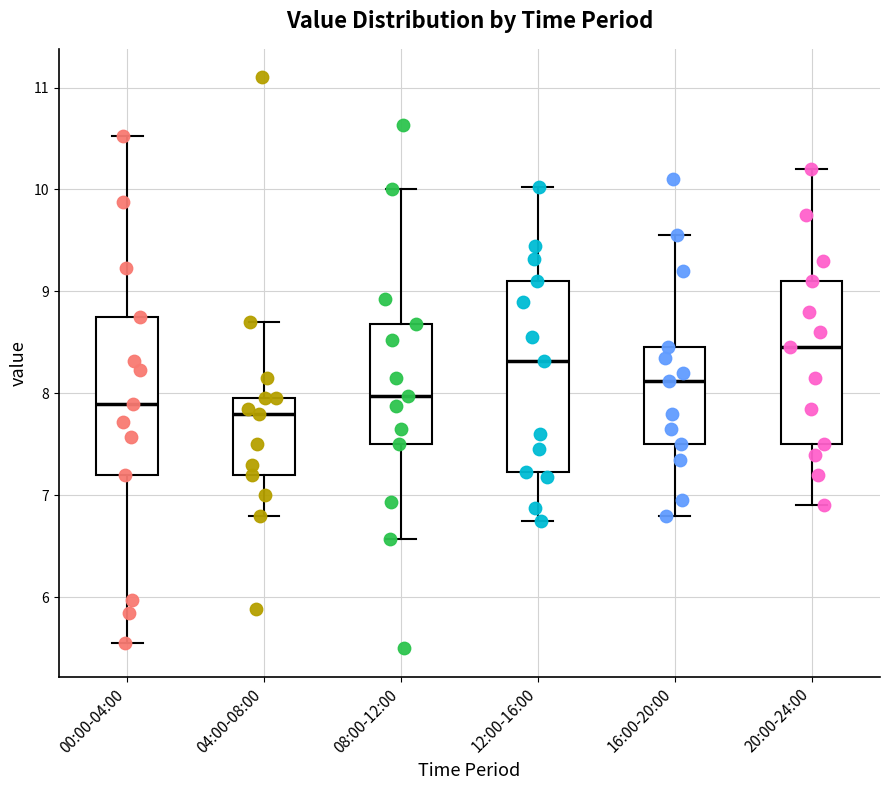

Which box is the tallest, from its lower edge to its upper edge?

12:00-16:00